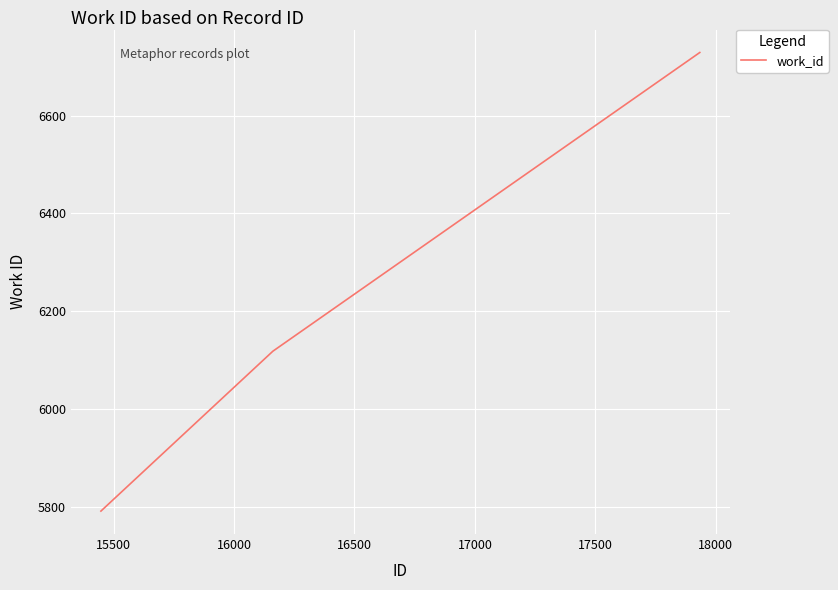

What is the difference between the maximum and second lowest values?

611